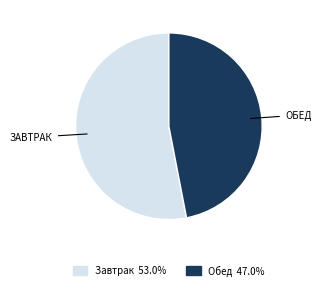

Does any single category account for the majority?

Yes